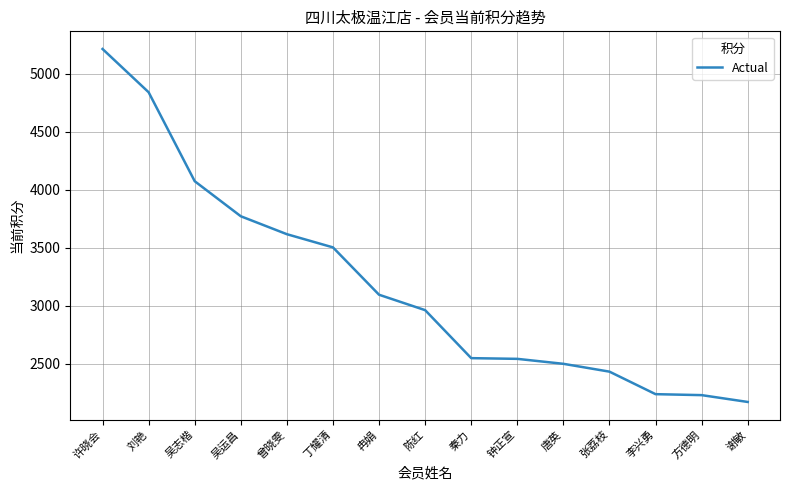

What is the change in value from 许晓会 to 张荔枝?

-2783.2